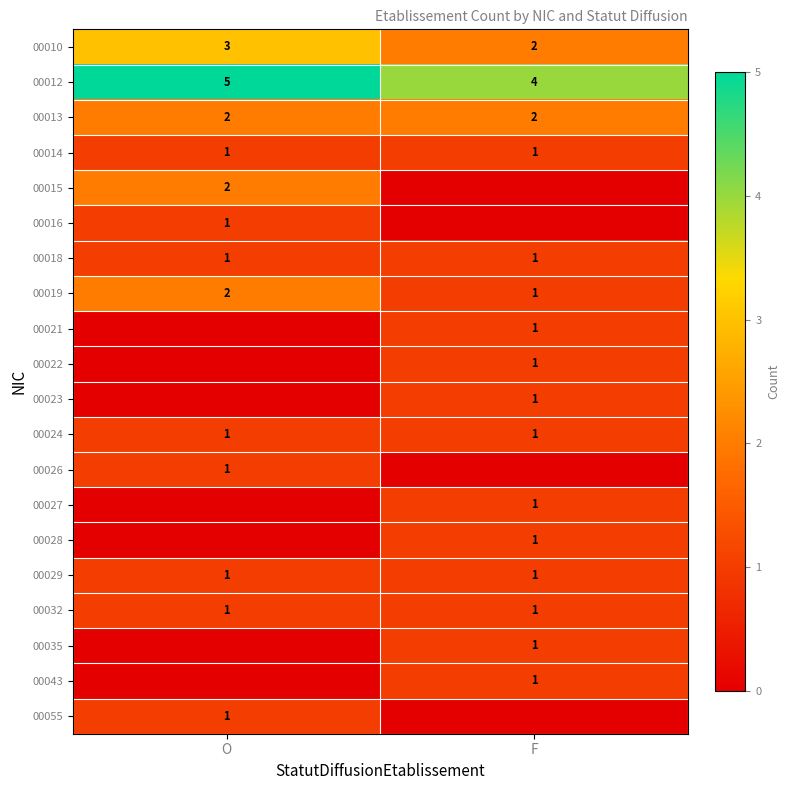

The 00028 series shows 2 at F. True or false?

False